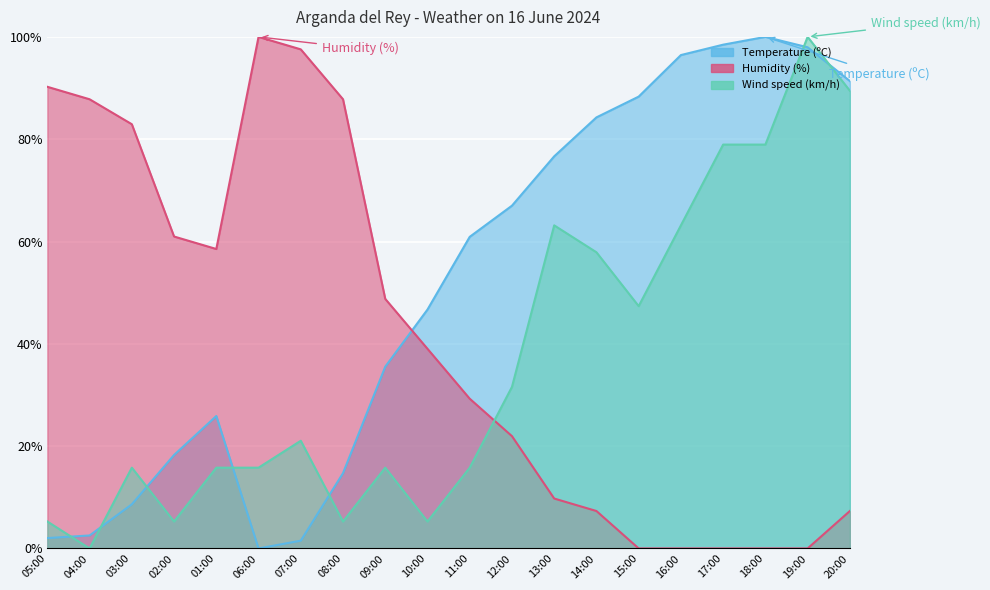

Which has a higher value, 01:00 or 16:00?

16:00